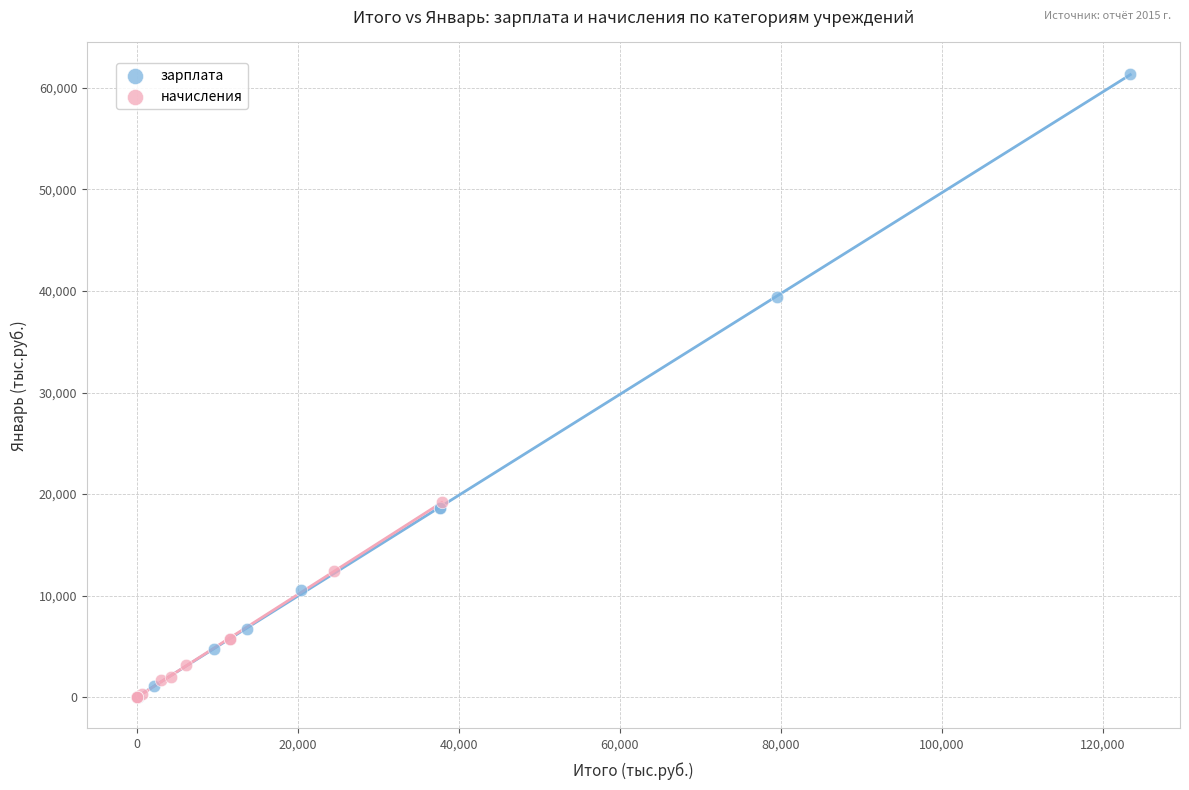

Which series reaches the maximum Y coordinate?

зарплата